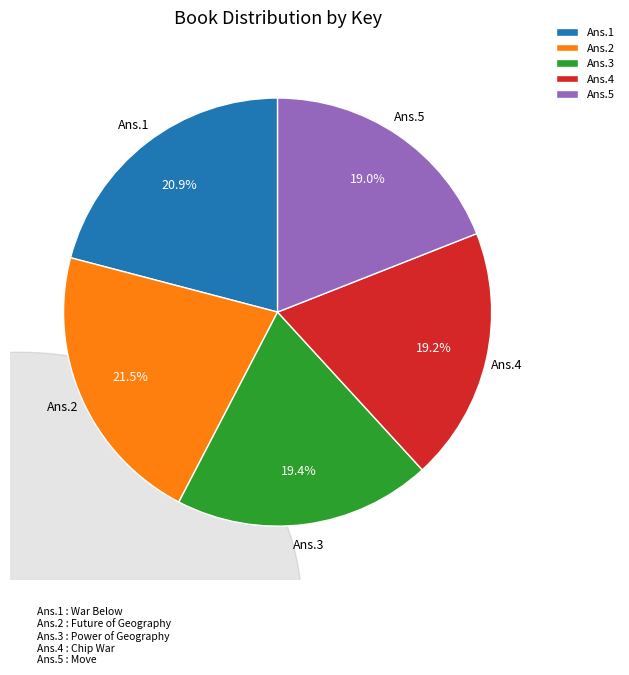

Is there a majority slice in this chart?

No